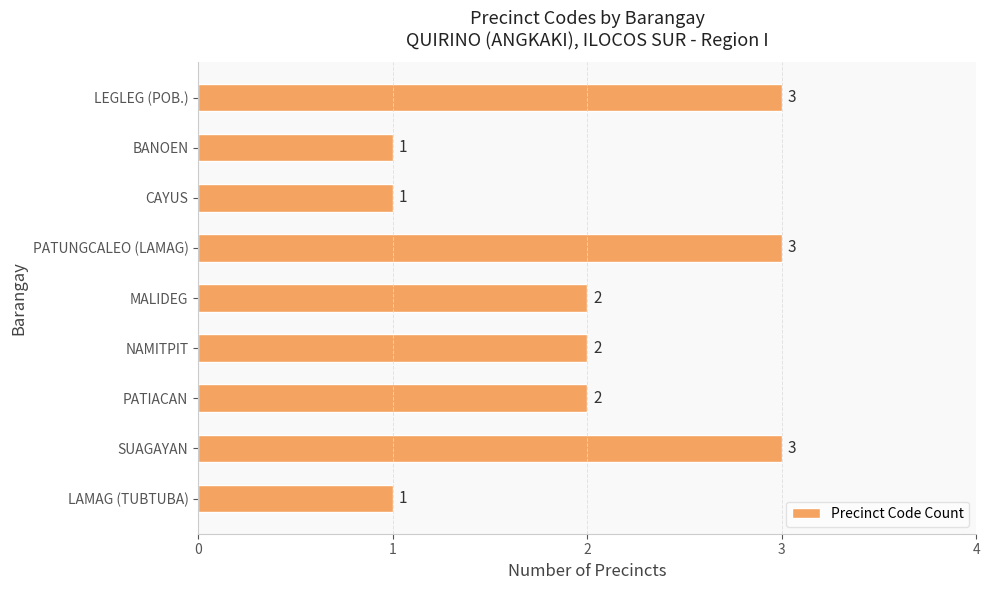

True or false: the data shows 1 at NAMITPIT.

False